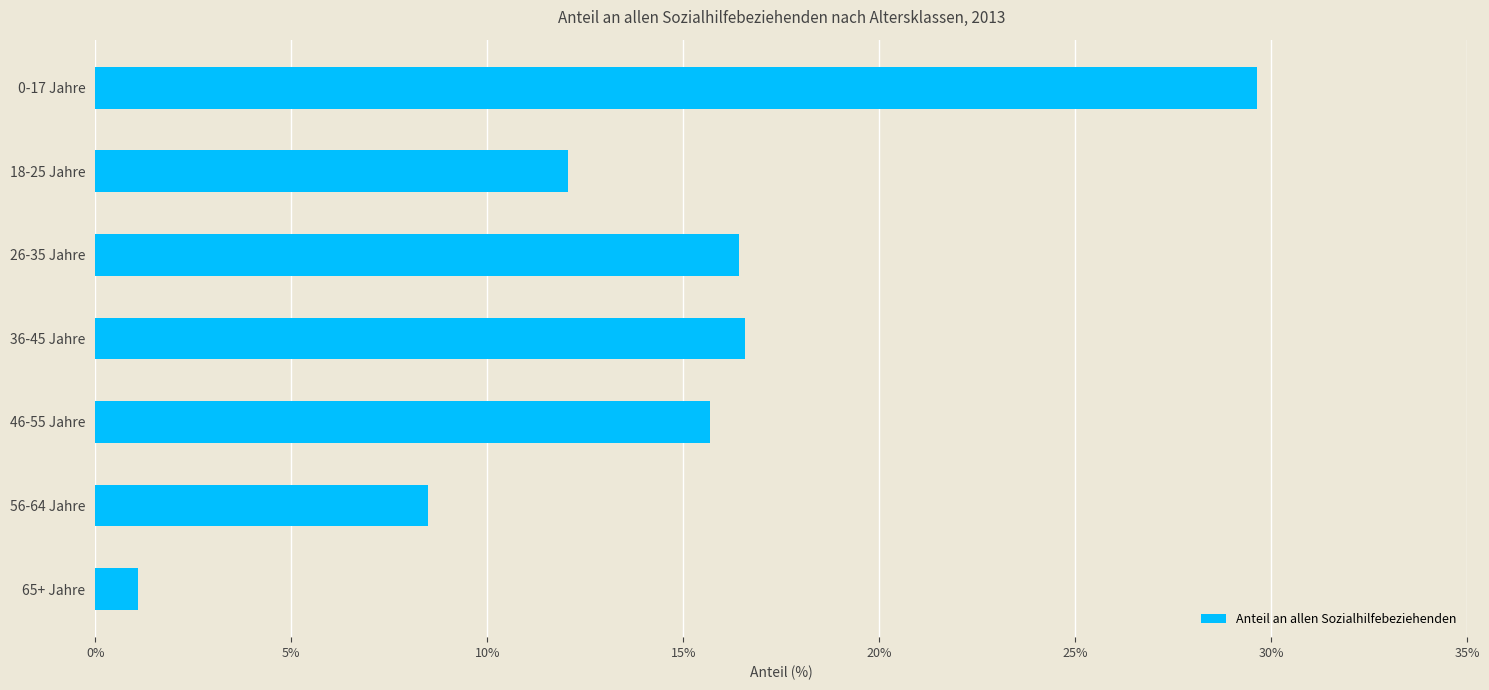

What is the label of the 1st bar from the bottom?

65+ Jahre